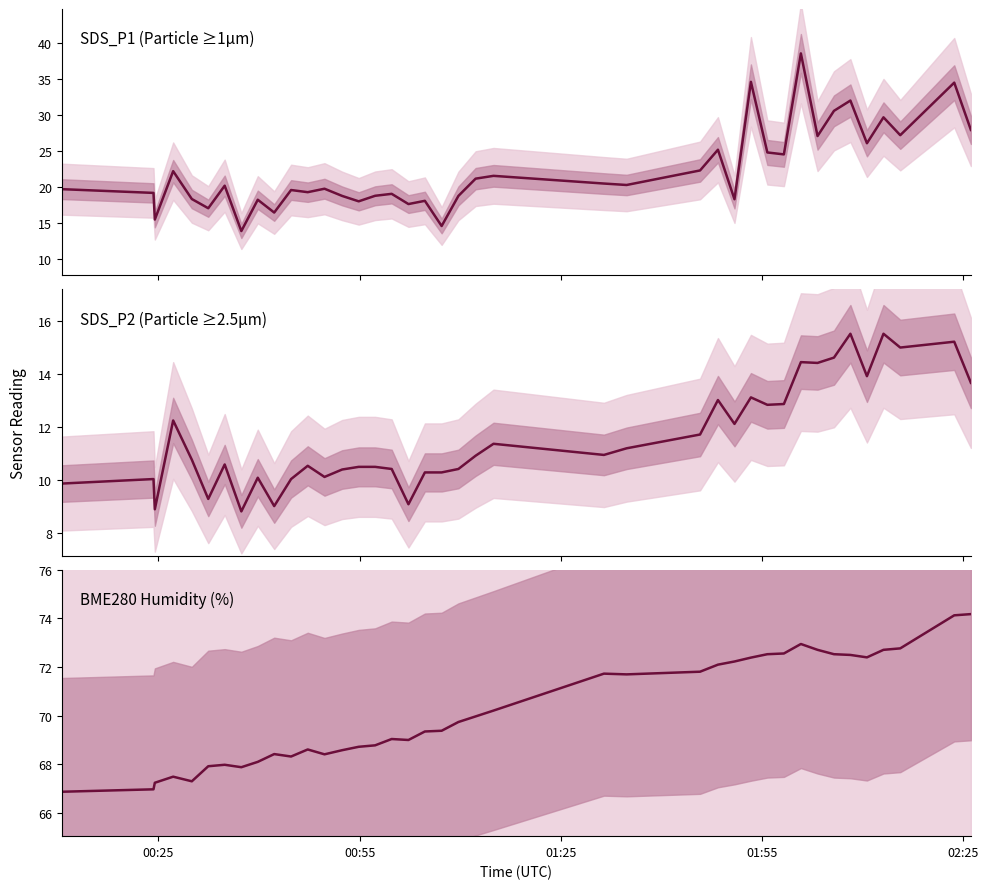

At how many categories does at least one series exceed 19?

40